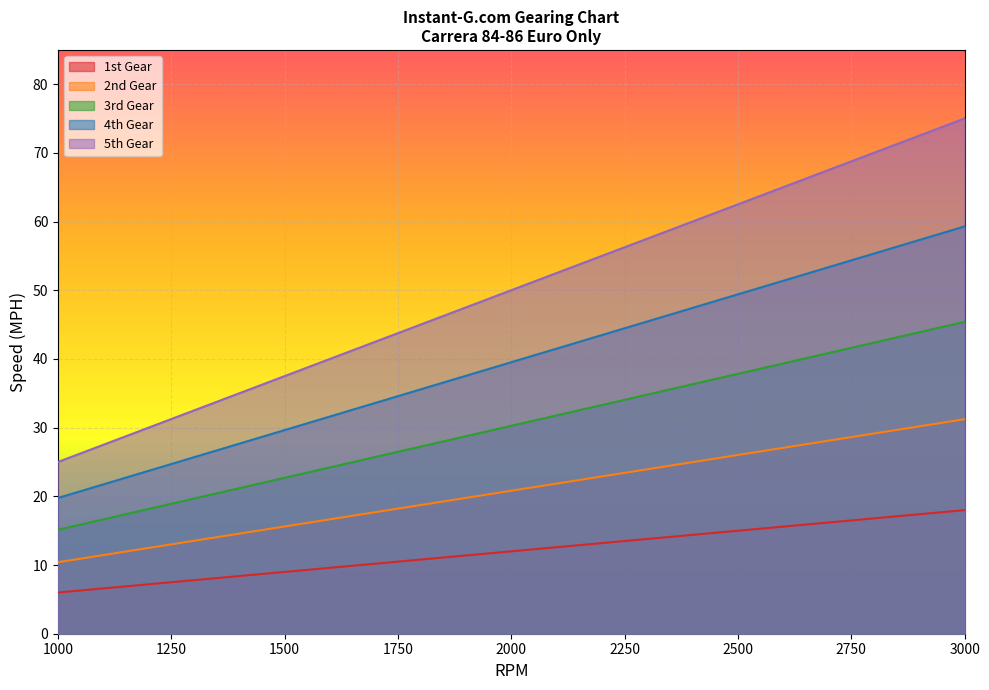

What is the difference between the 4th Gear values at 1900 and 1400?

9.9